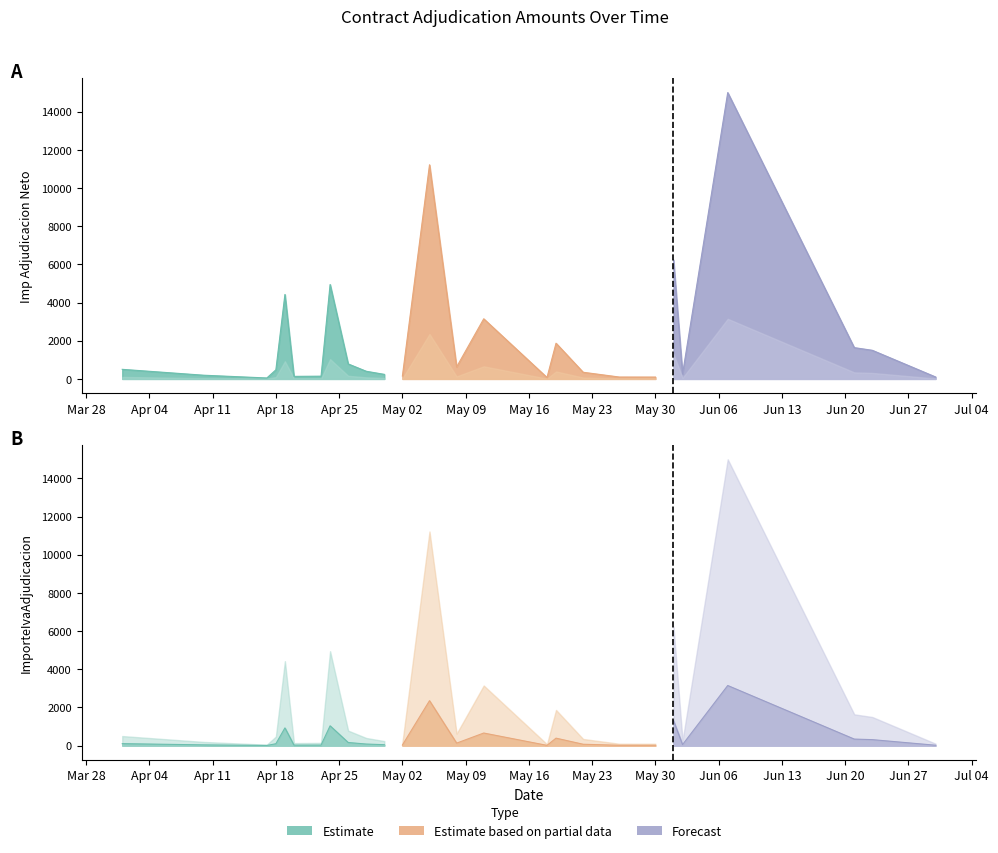

Reading left to right, list all the values displayed in this chart.

Imp Adjudicacion Neto: 502.6	195.0	50.0	477.0	4424.2	134.0	144.7	4946.0	786.5	401.5	239.4	150.9	3842.0	11216.8	630.5	3150.0	75.0	1871.8	350.0	100.0	98.1	6236.9	263.0	14999.0	1640.0	1500.0	103.3
ImporteIvaAdjudicacion: 105.5	41.0	10.5	100.2	929.1	28.1	30.4	1038.7	165.2	84.3	50.3	31.7	806.8	2355.5	132.4	661.5	15.8	393.1	73.5	21.0	20.6	1309.3	55.2	3149.8	344.4	315.0	21.7